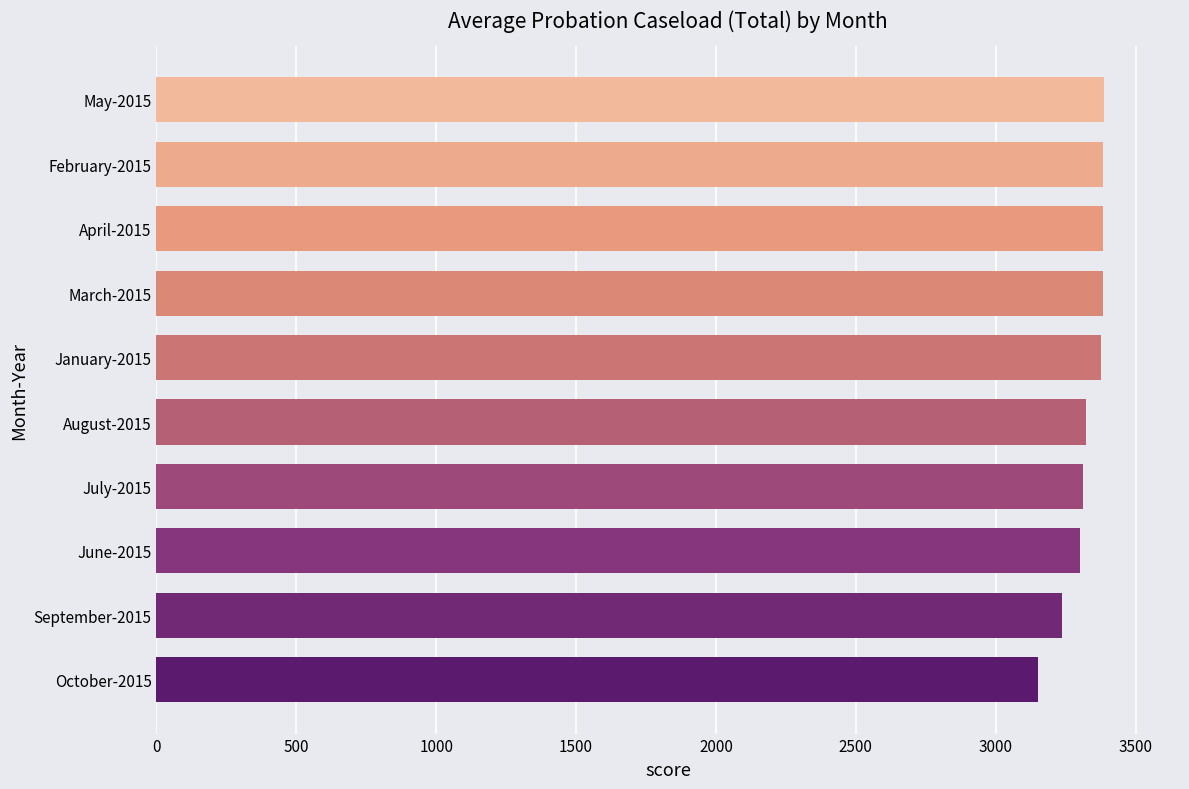

What is the difference between the maximum and second lowest values?

152